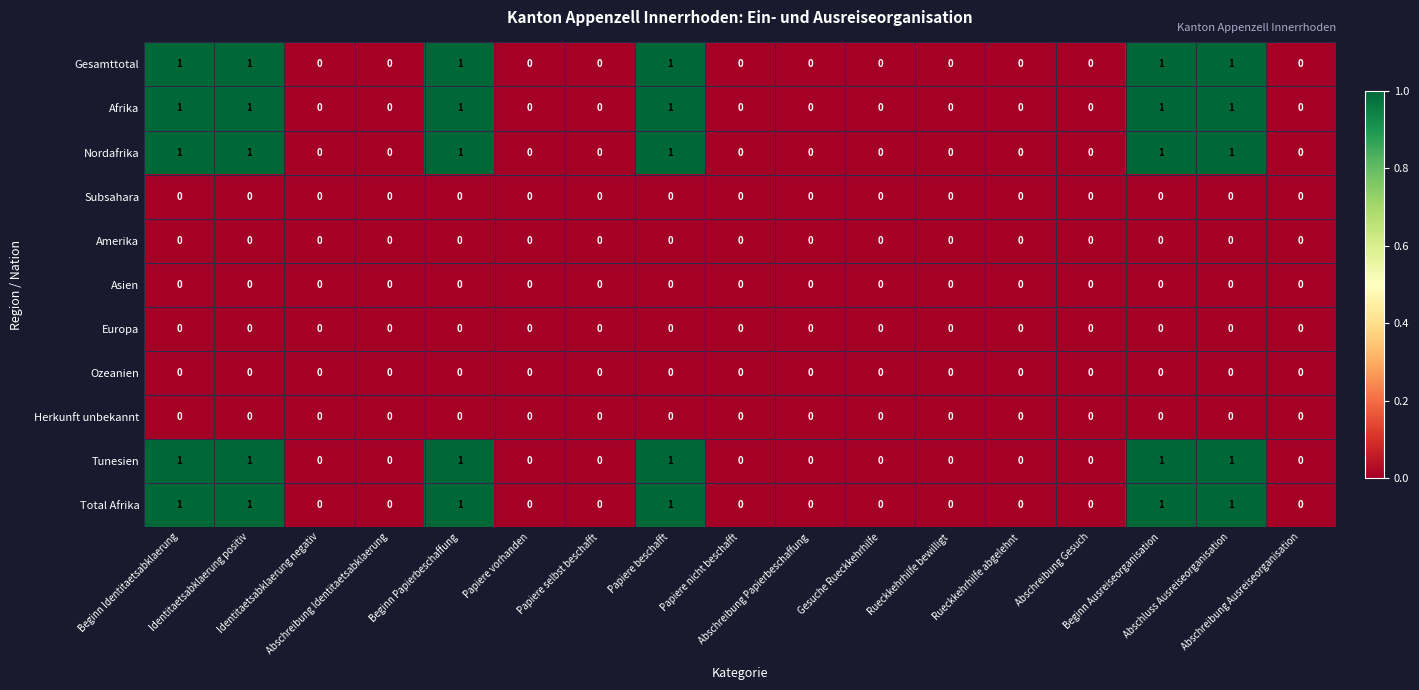

What is the sum of all Total Afrika values?

6